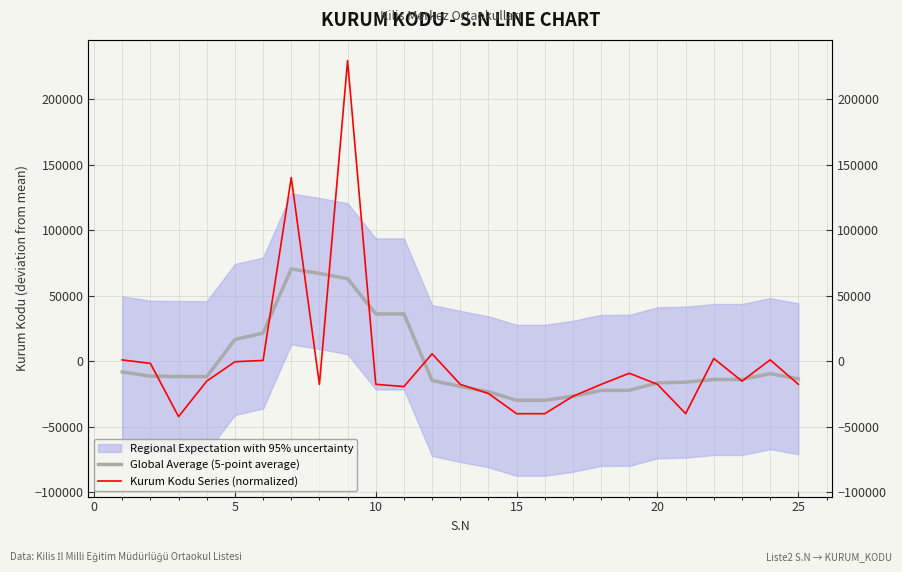

How many data points in Kurum Kodu Series (normalized) are above -17600?

12